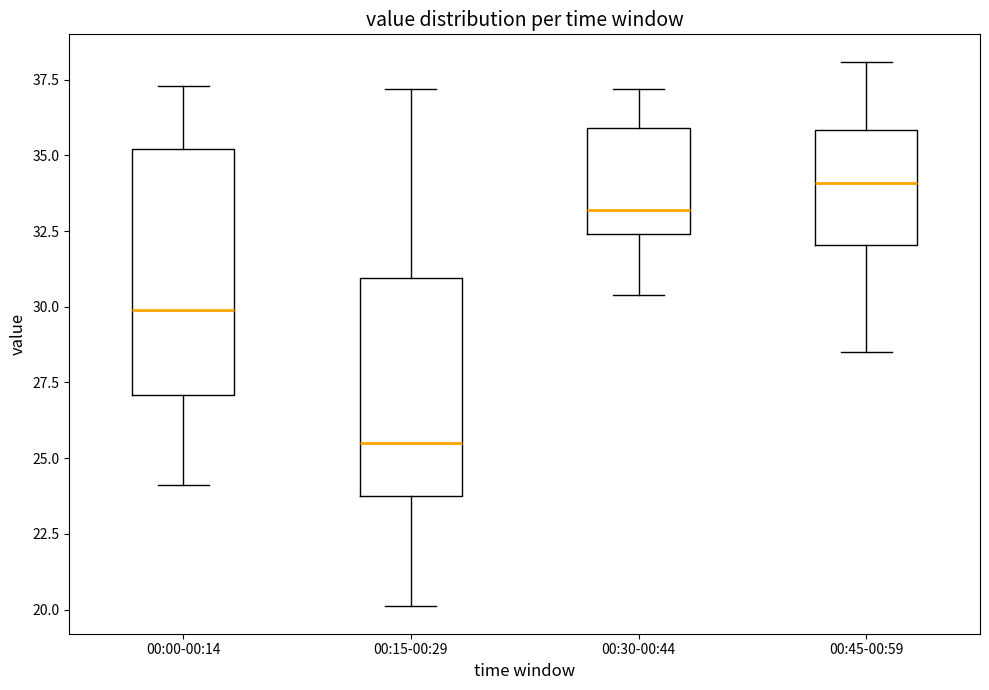

Reading left to right, read every box against the y-axis: the position of its median line, the range the box covers, and the ends of its whiskers. The values are not printed on the chart, so give them approximately, as read against the axis.

00:00-00:14: median 30.0, box 27.0 to 35.0, whiskers 24.0 to 37.5
00:15-00:29: median 25.5, box 24.0 to 31.0, whiskers 20.0 to 37.0
00:30-00:44: median 33.0, box 32.5 to 36.0, whiskers 30.5 to 37.0
00:45-00:59: median 34.0, box 32.0 to 36.0, whiskers 28.5 to 38.0